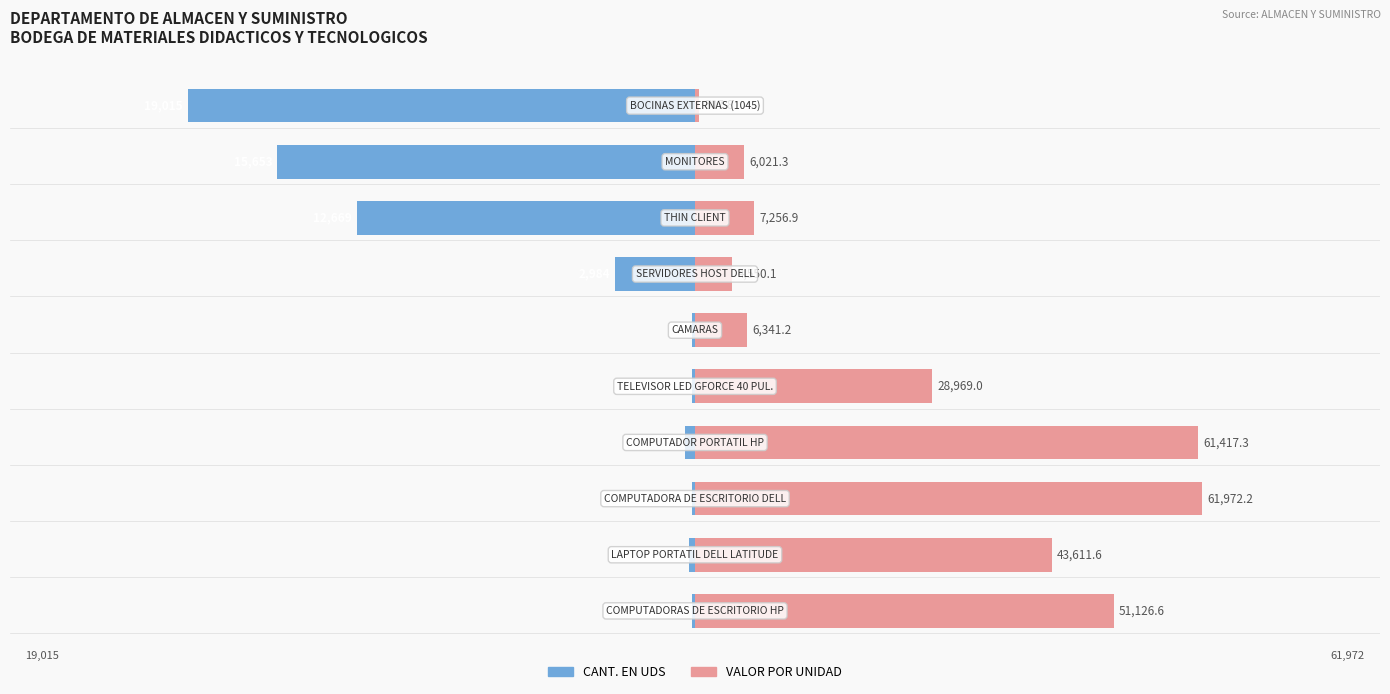

What is the difference between the maximum and second lowest values in the CANT. EN UDS series?

0.8